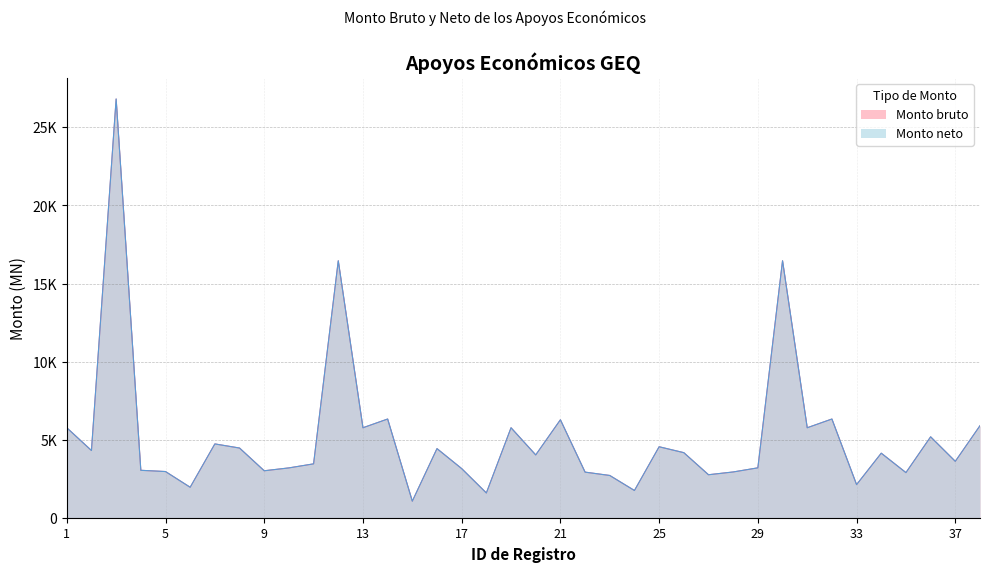

Does the chart have visible grid lines?

Yes